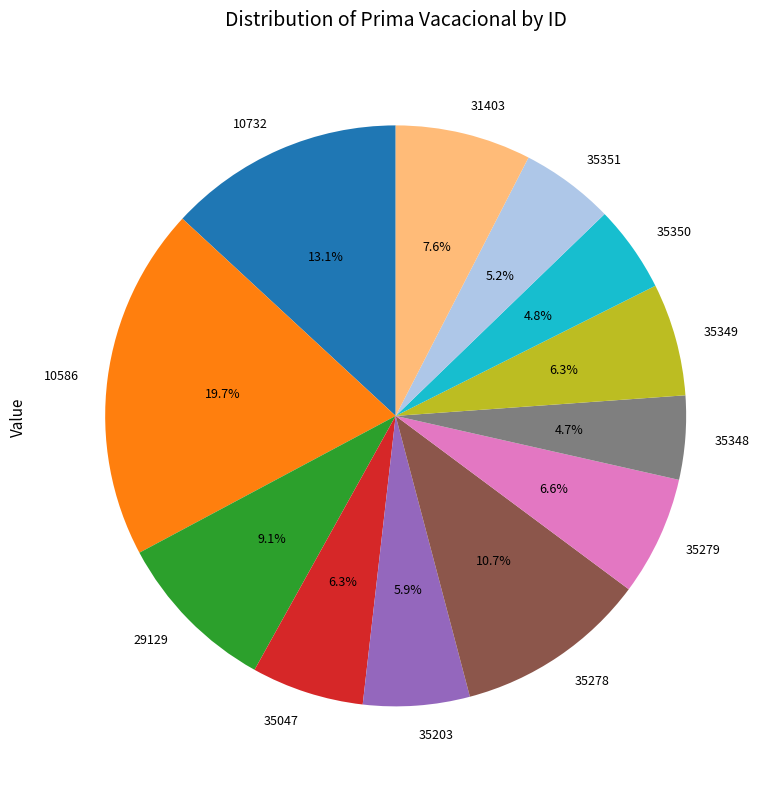

Approximately how many times larger is the value at 10586 compared to 35348?

4.2